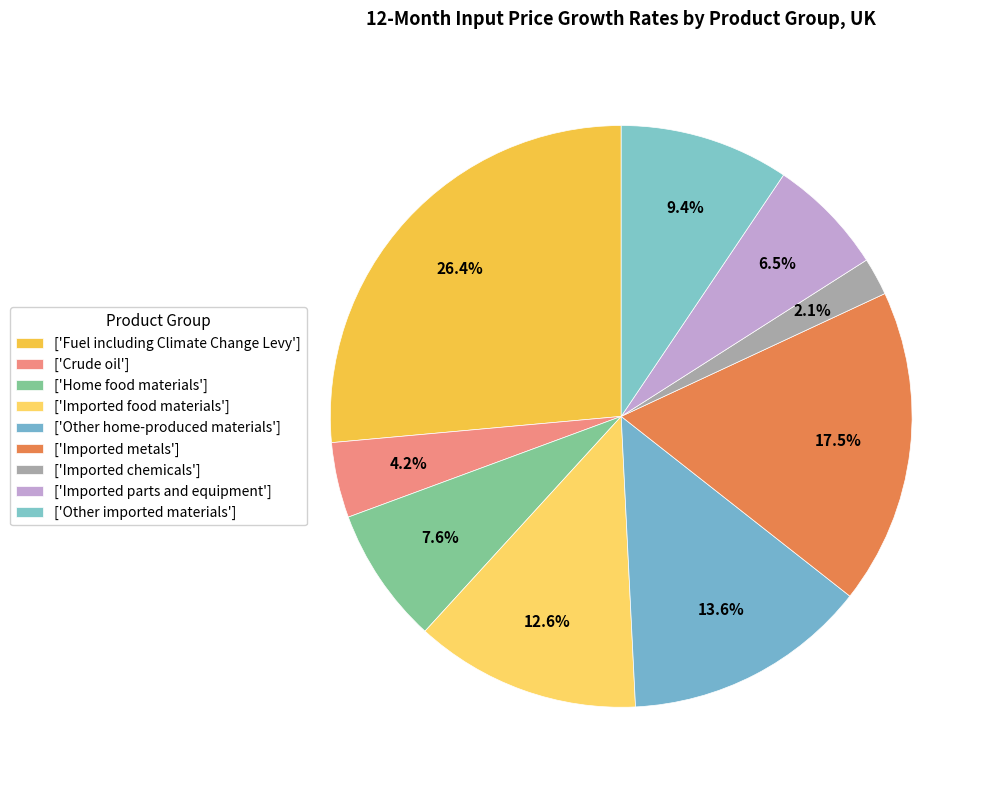

Count the number of slices in the pie.

9